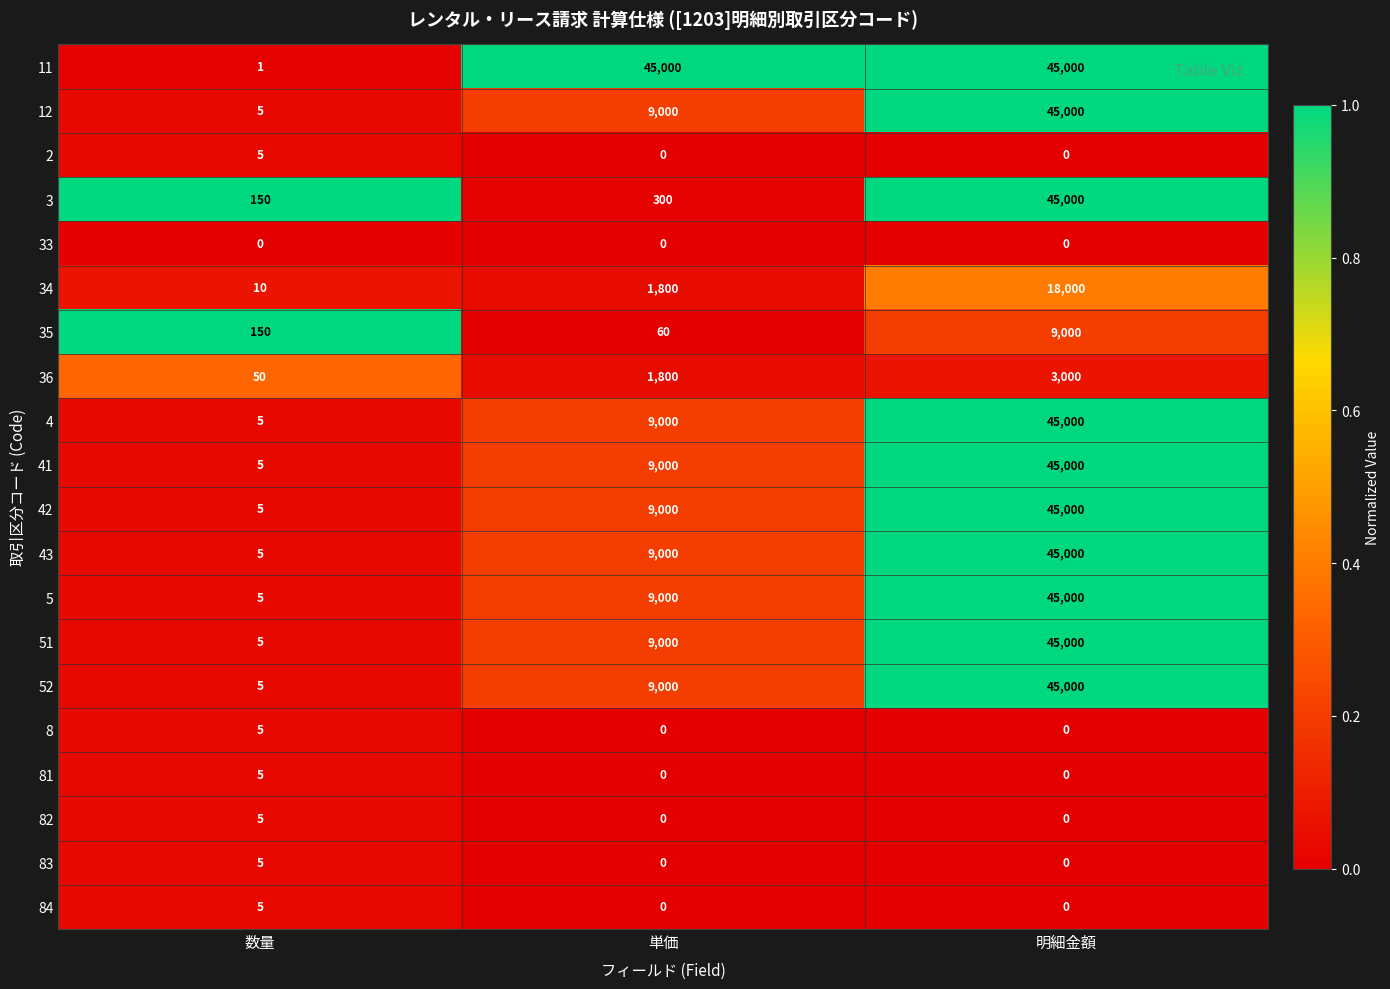

At which label is 36 closest to 1525?

単価